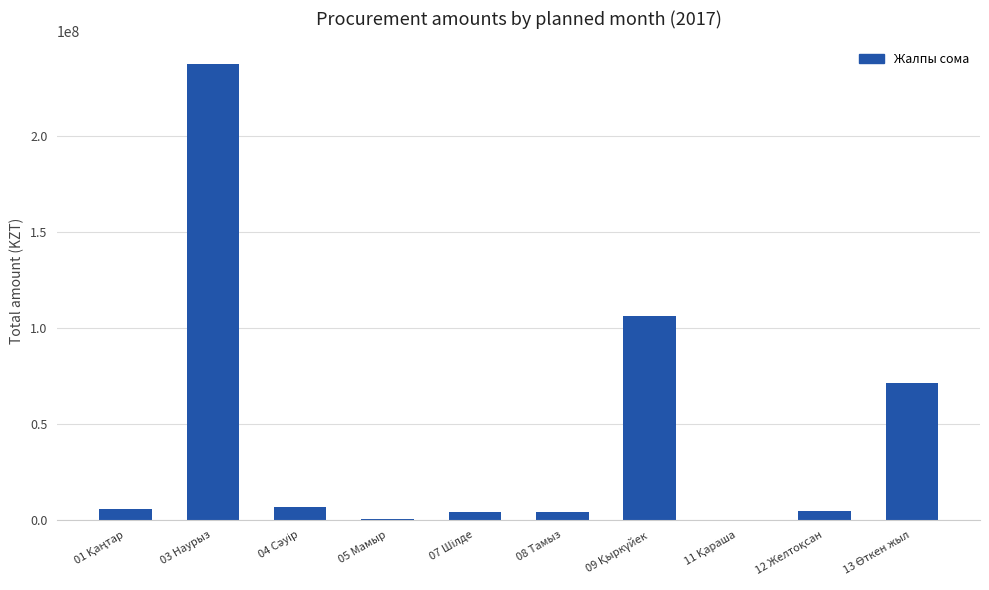

What is the greatest value displayed?

237504706.4